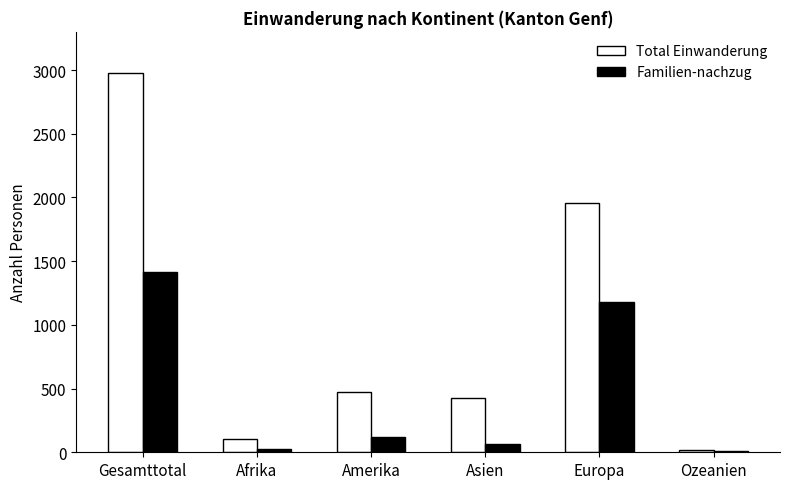

What position from the right is Amerika?

4